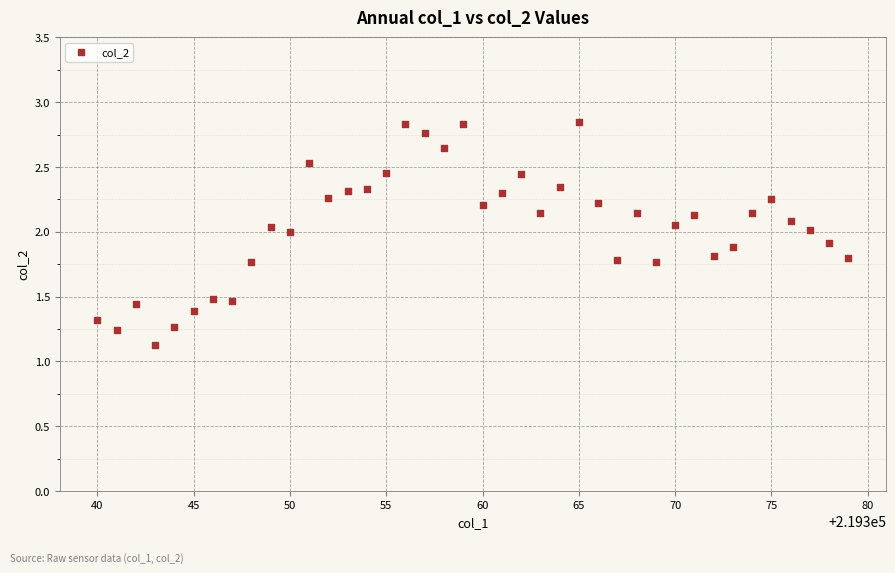

What Y value in the scatter plot is closest to 1?

1.1